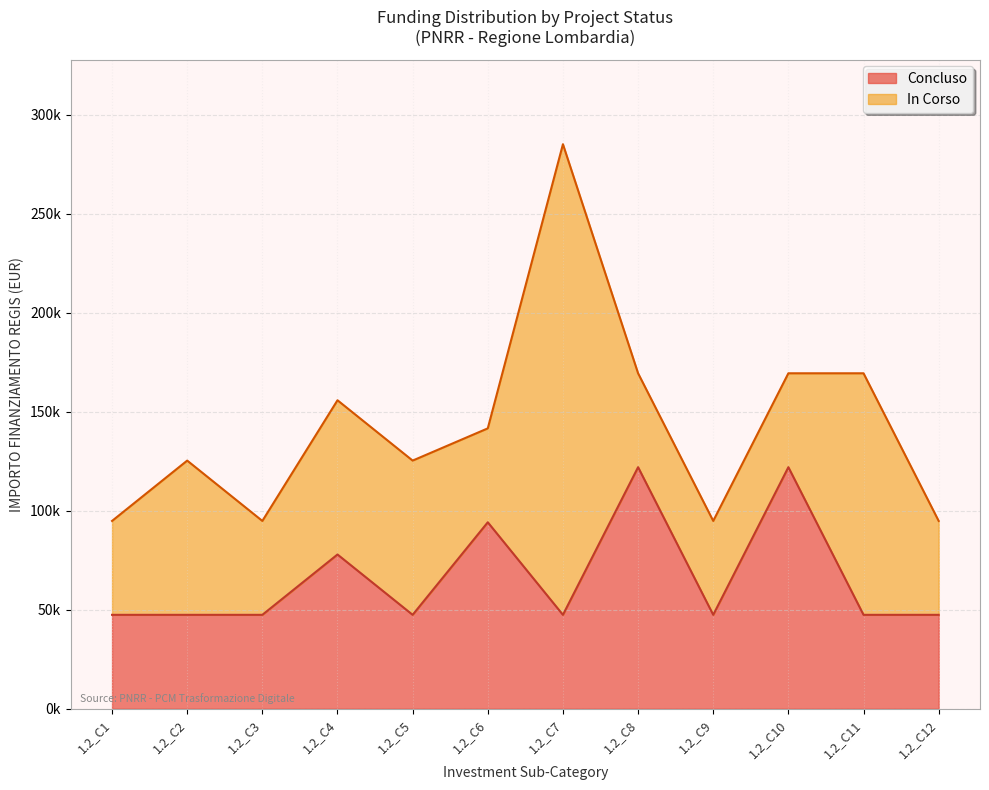

What are all the series names shown in the legend?

Concluso, In Corso